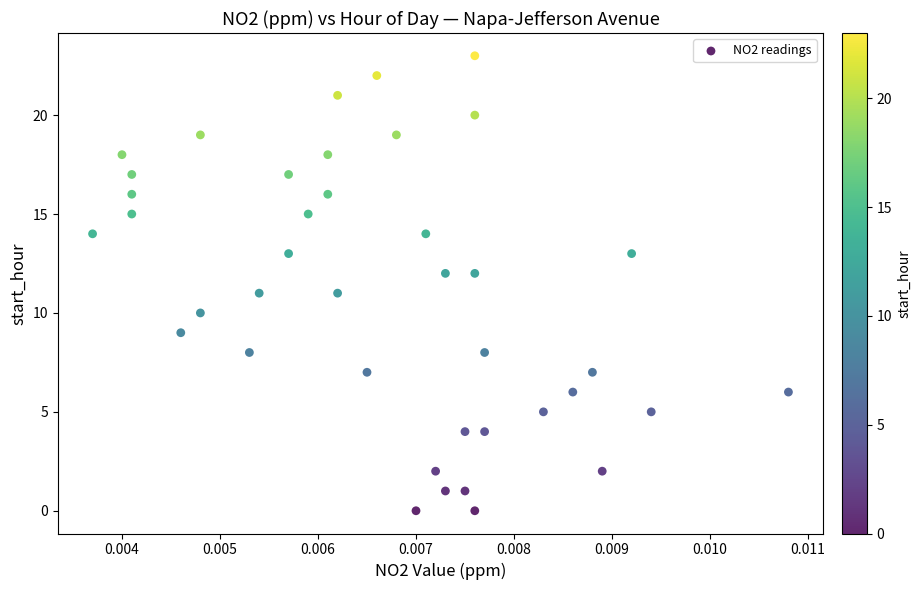

What is the range of Y values (max minus min)?

23